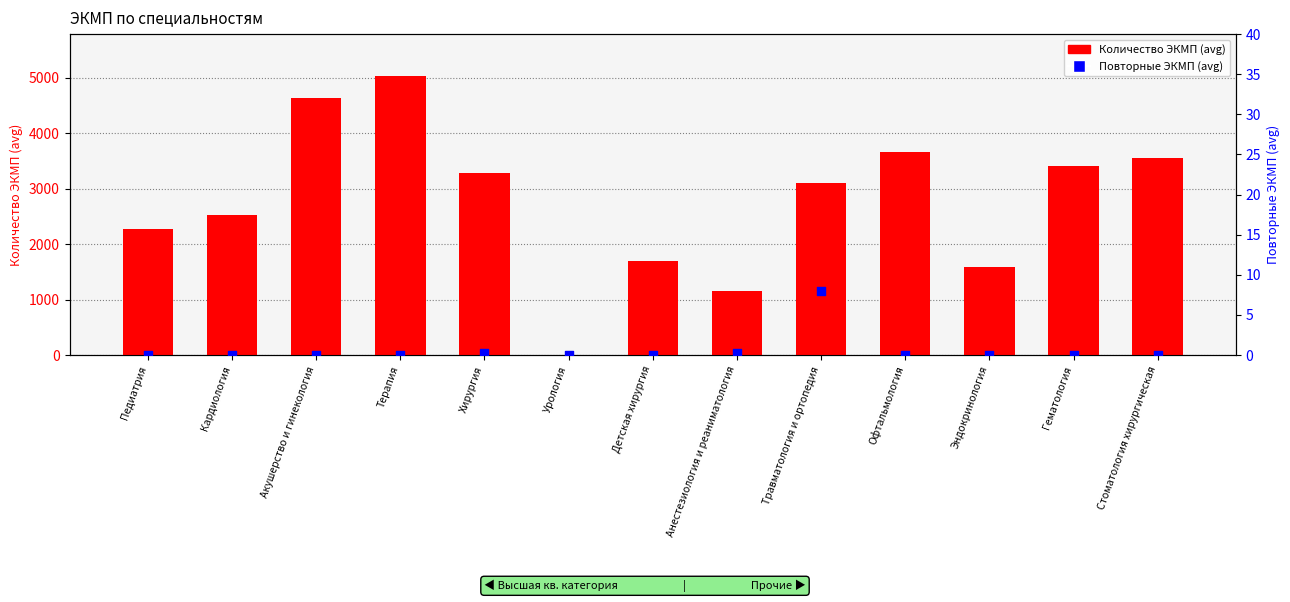

Is the value of Повторные ЭКМП (avg) at Урология greater than the value of Количество ЭКМП (avg) at Офтальмология?

No